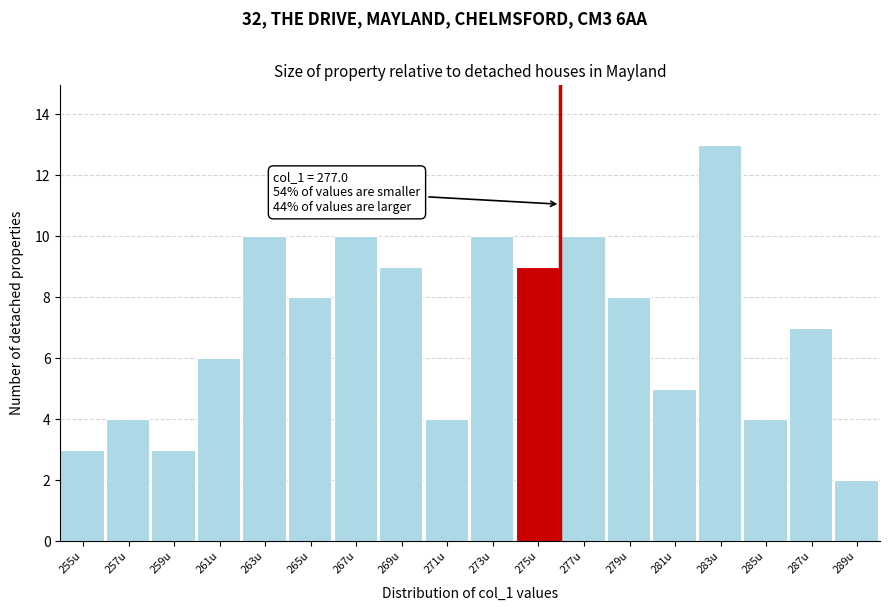

Reading left to right, list all the values displayed in this chart.

3	4	3	6	10	8	10	9	4	10	9	10	8	5	13	4	7	2